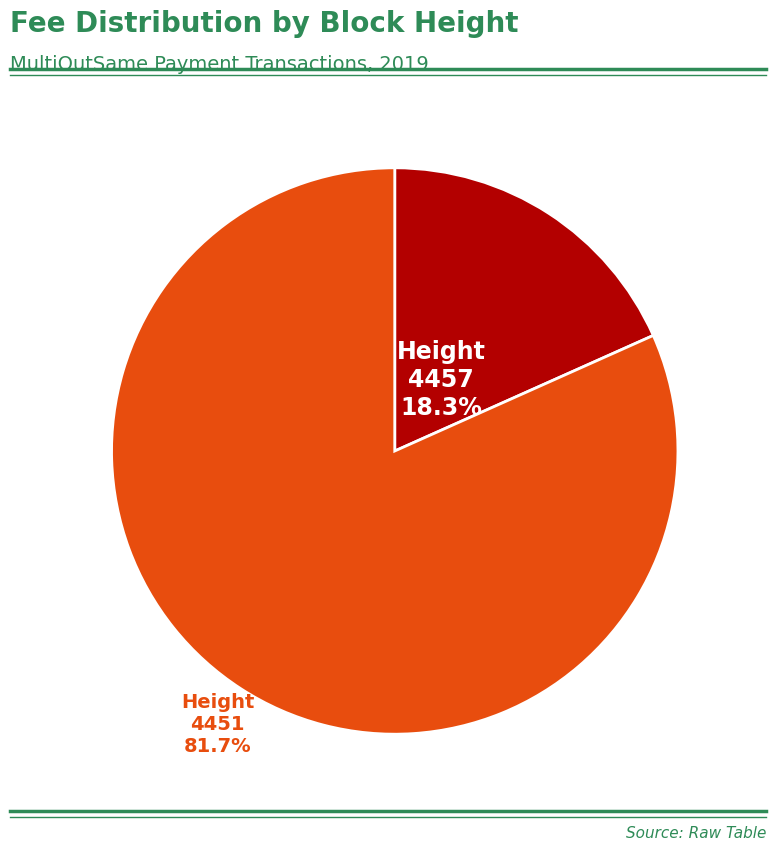

Rank the categories by value from highest to lowest.

Height 4451, Height 4457